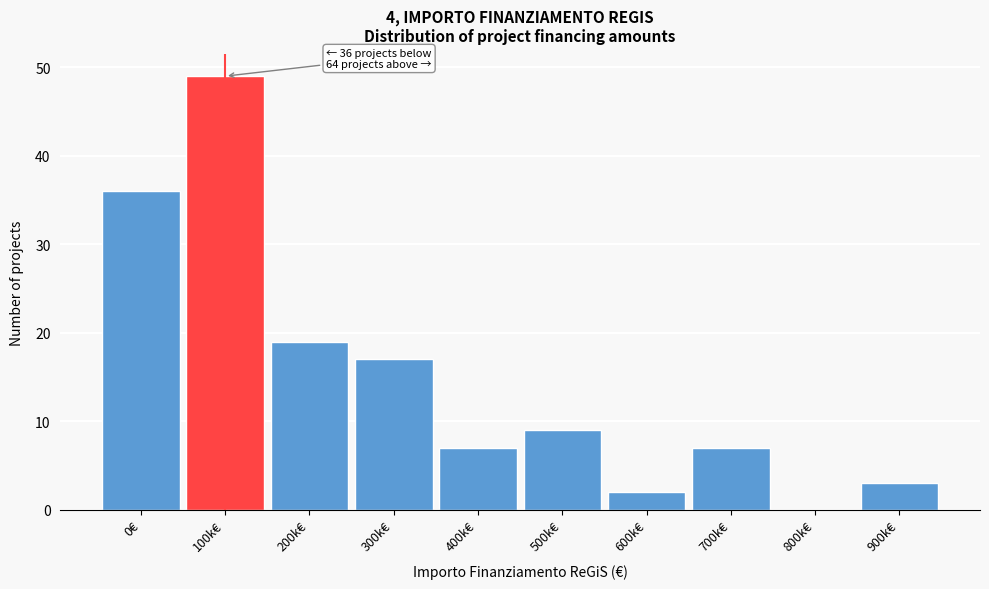

Reading left to right, what are all the values shown in this chart?

0€=36	100k€=49	200k€=19	300k€=17	400k€=7	500k€=9	600k€=2	700k€=7	800k€=0	900k€=3